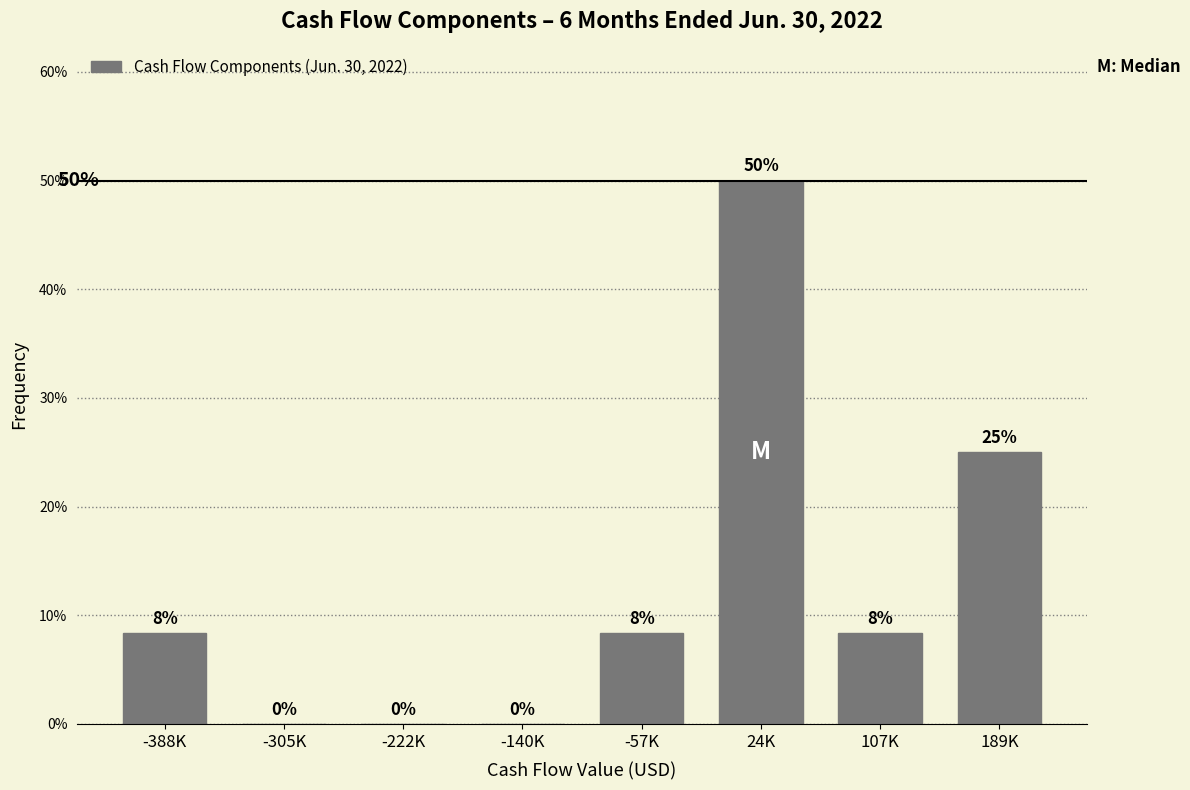

The chart shows a value of 8.3 at -57K. True or false?

True